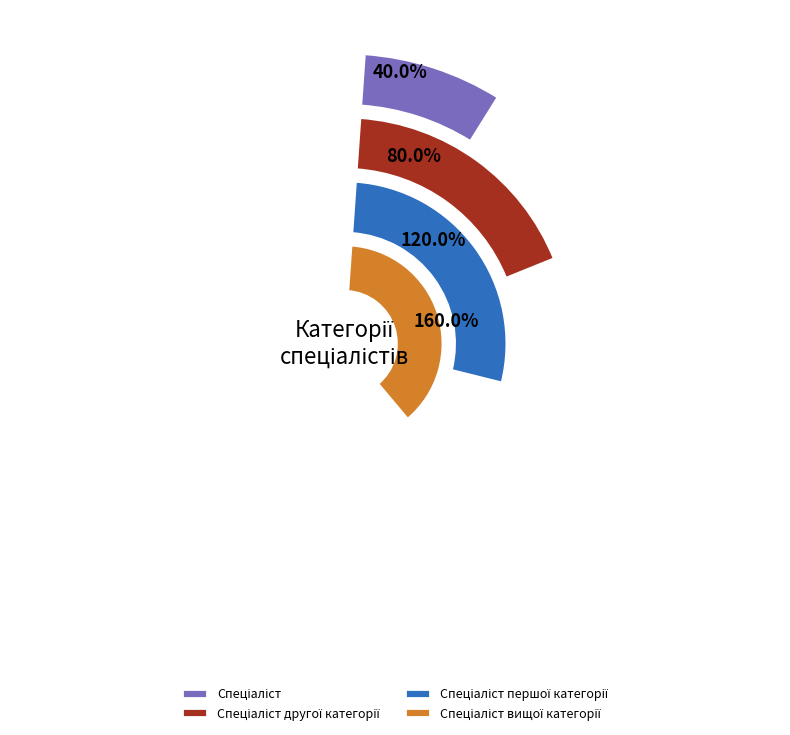

What percentage is NOT represented by Спеціаліст?

90.0%